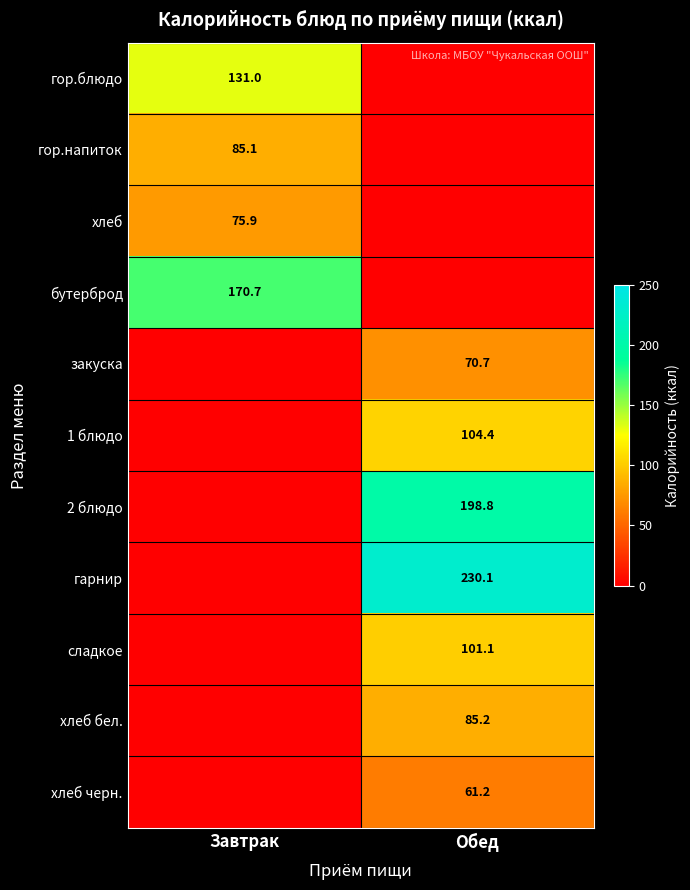

Which label corresponds to the largest value in the chart?

Обед